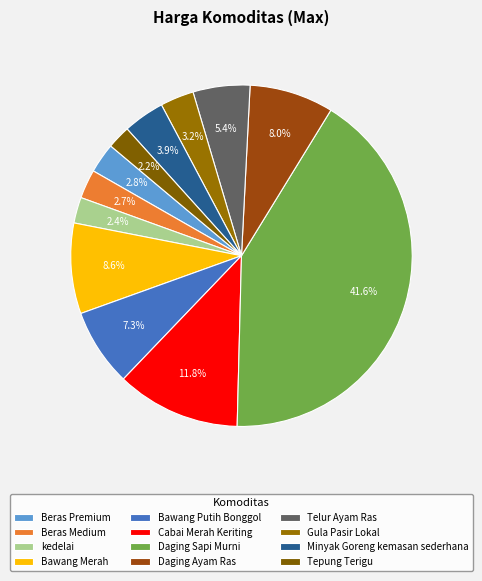

How many segments does this pie chart have?

12